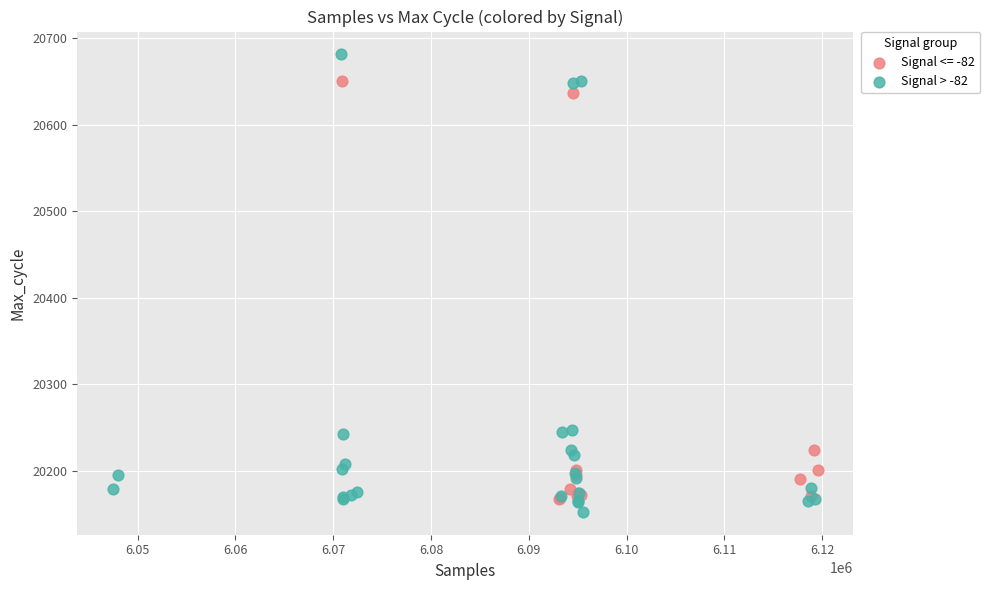

Which series contains the highest Y value?

Signal > -82